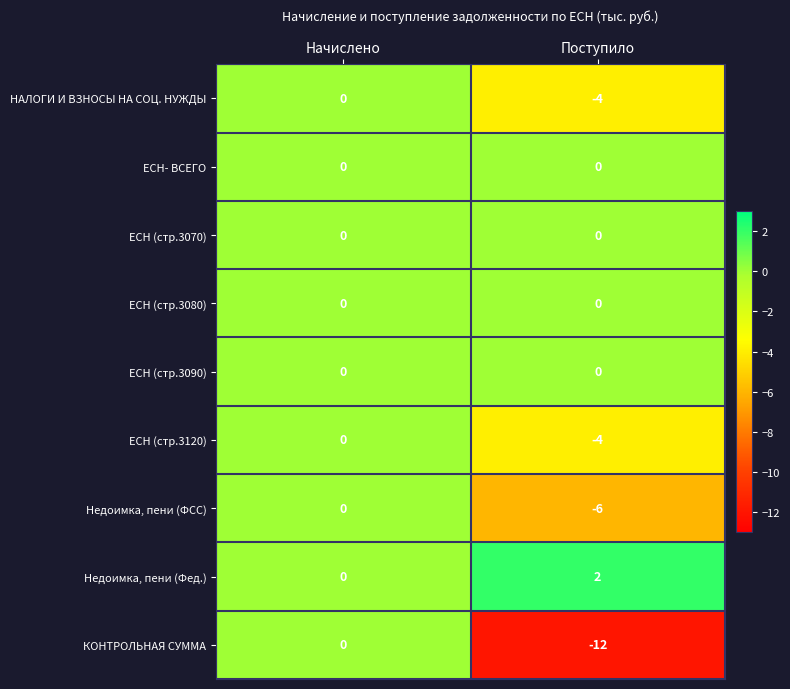

At which label does Недоимка, пени (Фед.) reach its peak?

Поступило